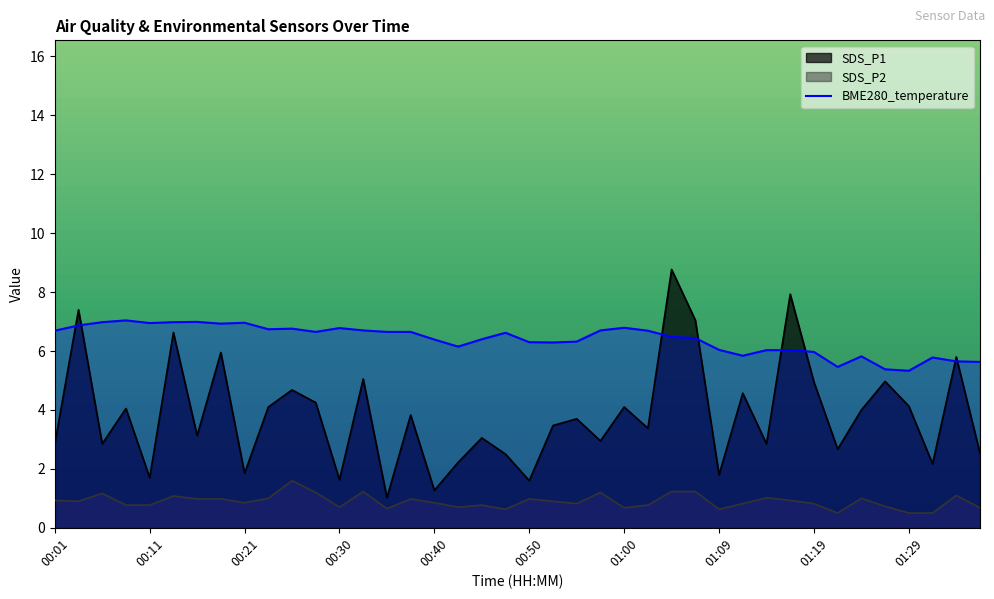

True or false: the data shows 2.1 at 21.

False